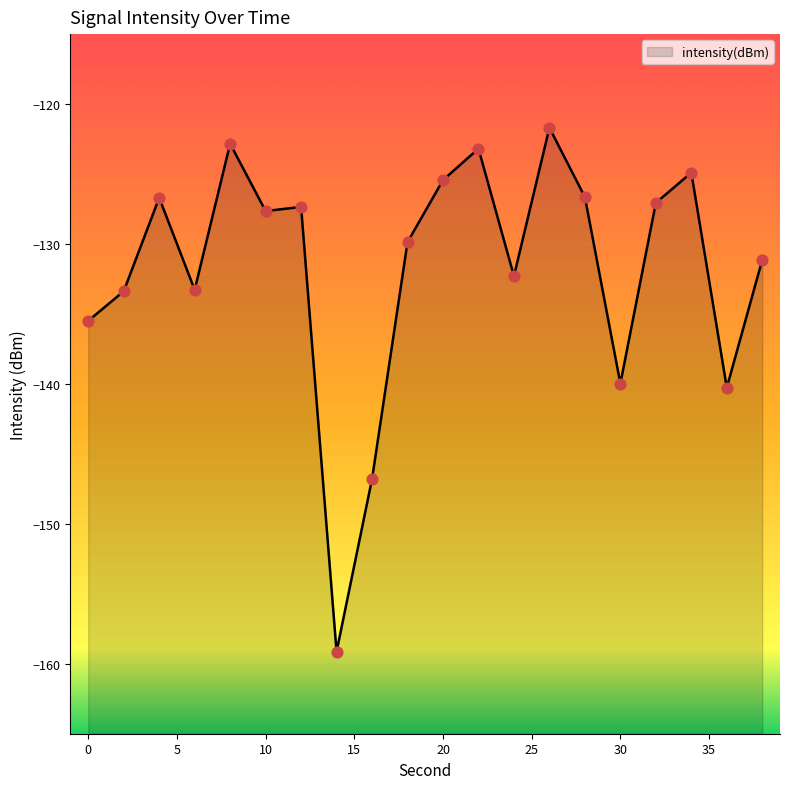

What is the change in value from 12 to 38?

-3.8